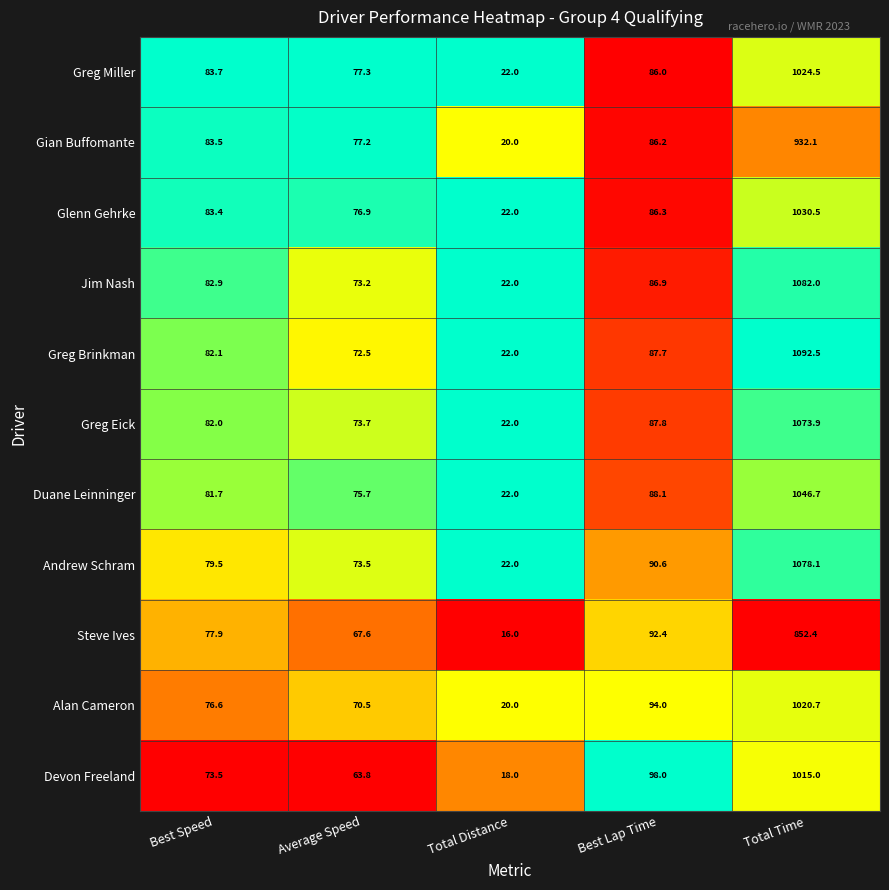

Rank the series by their maximum value, from lowest to highest.

Steve Ives, Gian Buffomante, Devon Freeland, Alan Cameron, Greg Miller, Glenn Gehrke, Duane Leinninger, Greg Eick, Andrew Schram, Jim Nash, Greg Brinkman